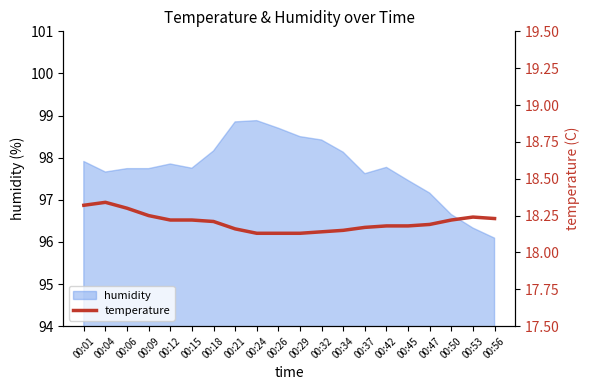

What is the average value?

18.2